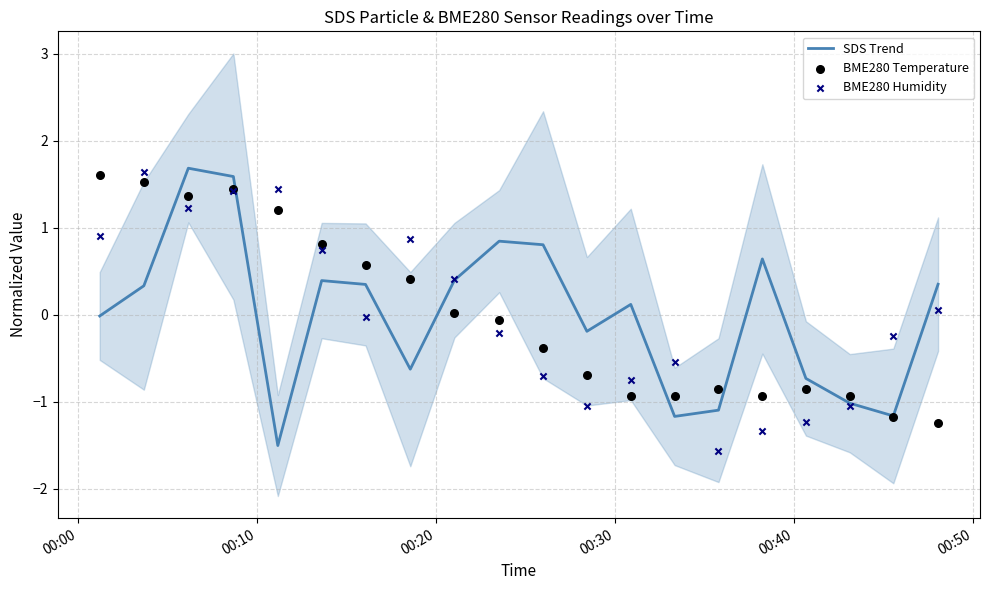

Is the value of SDS Trend at 6 greater than the value of BME280 Temperature at 9?

Yes